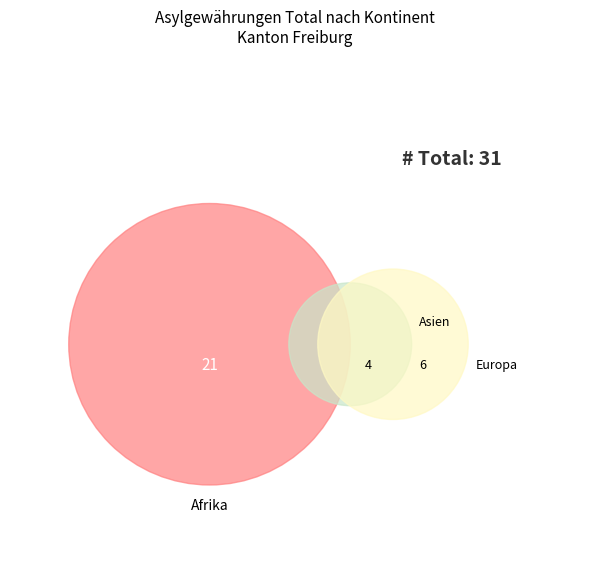

To the nearest percent, what is the combined percentage of Afrika and Europa?

87%